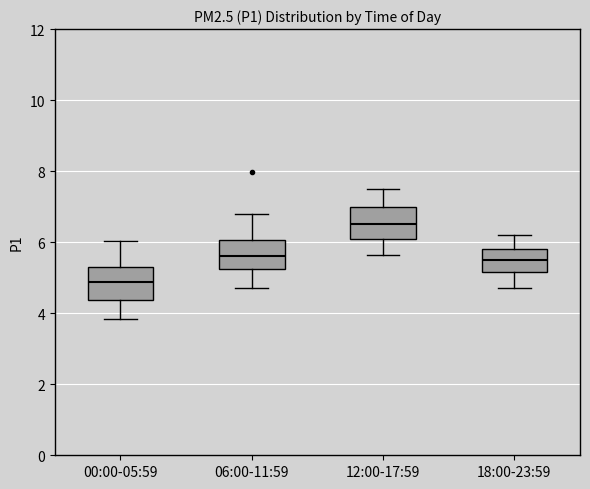

Reading left to right, read every box against the y-axis: the position of its median line, the range the box covers, and the ends of its whiskers. The values are not printed on the chart, so give them approximately, as read against the axis.

00:00-05:59: median 4.8, box 4.4 to 5.4, whiskers 3.8 to 6.0
06:00-11:59: median 5.6, box 5.2 to 6.0, whiskers 4.8 to 6.8
12:00-17:59: median 6.6, box 6.2 to 7.0, whiskers 5.6 to 7.6
18:00-23:59: median 5.6, box 5.2 to 5.8, whiskers 4.8 to 6.2